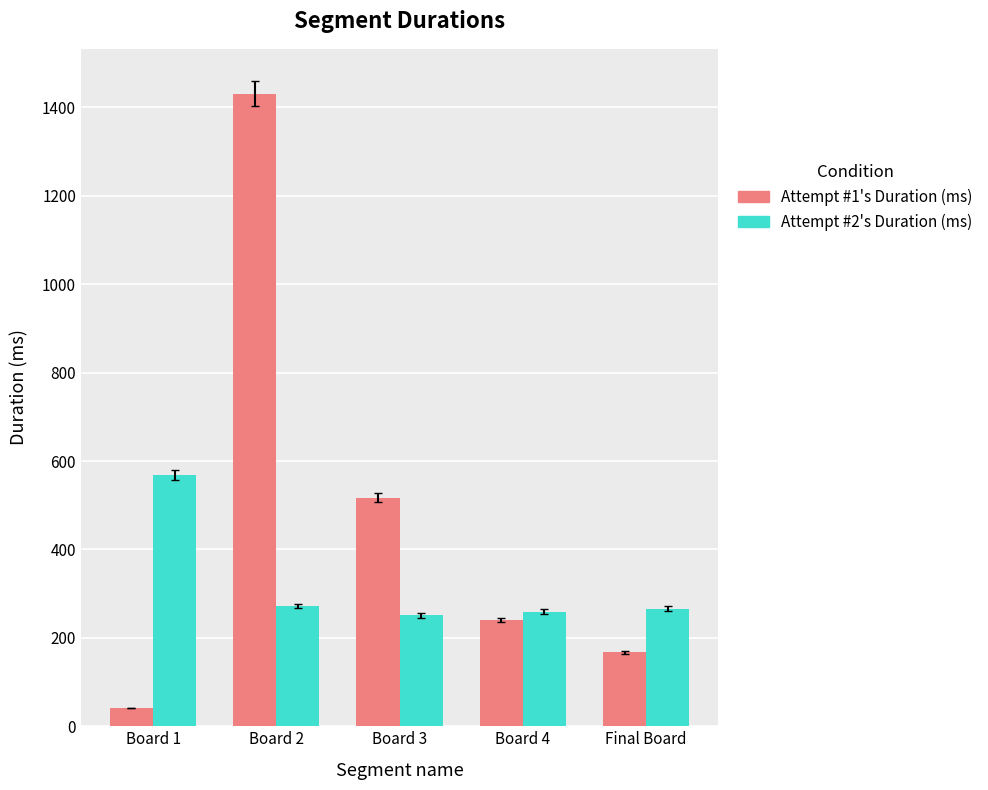

What is the spread (max minus min) of values at Final Board?

99